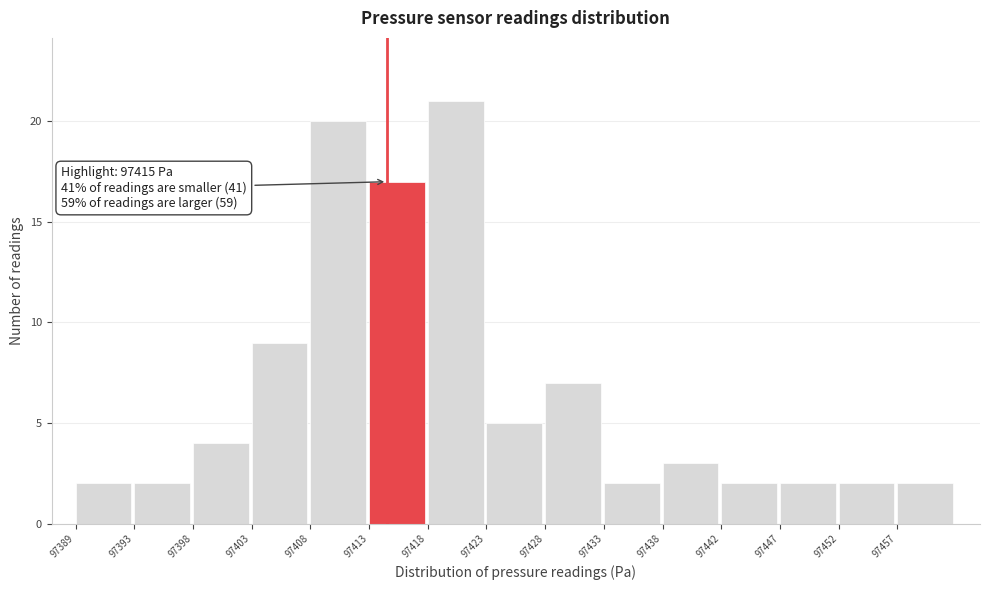

Reading left to right, extract all data points from this chart.

2	2	4	9	20	17	21	5	7	2	3	2	2	2	2